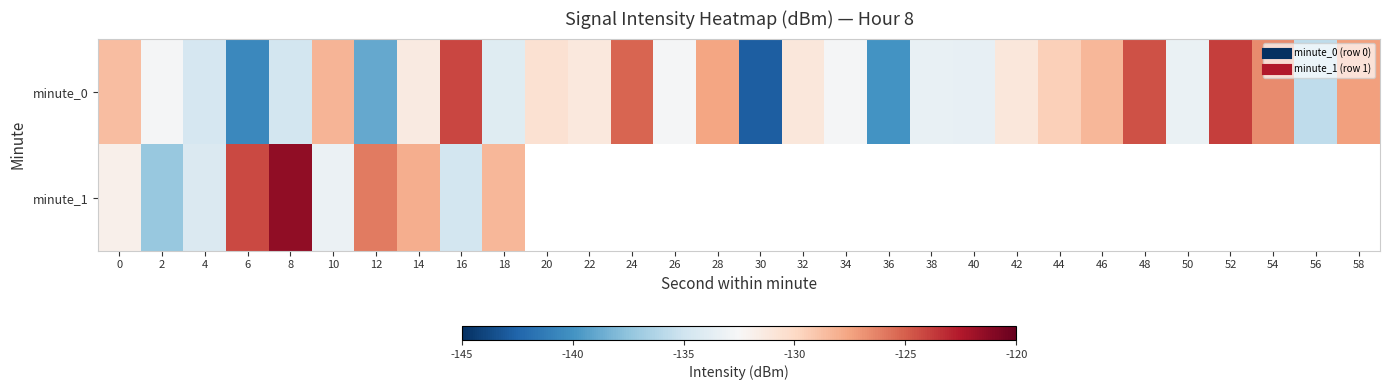

What is the sum of the minute_0 values at 52 and 40?

-257.4